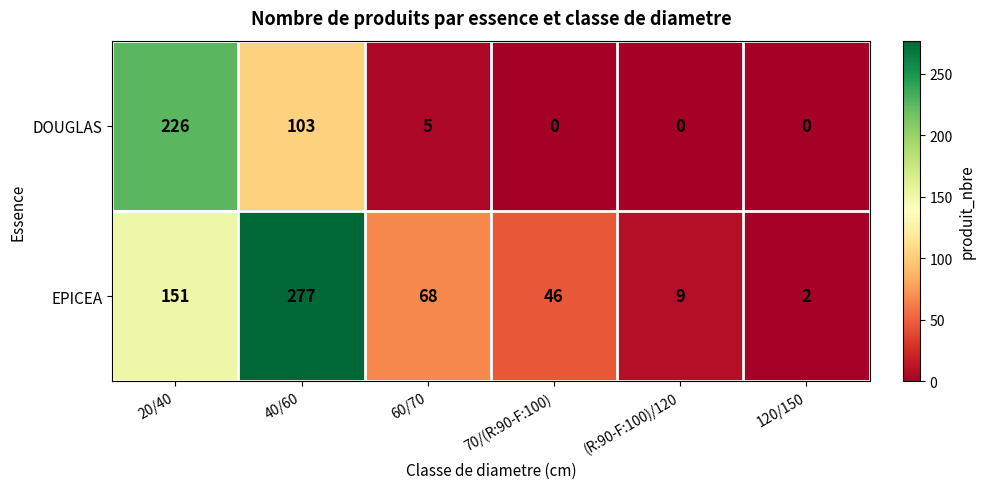

At which label does DOUGLAS first exceed 5?

20/40